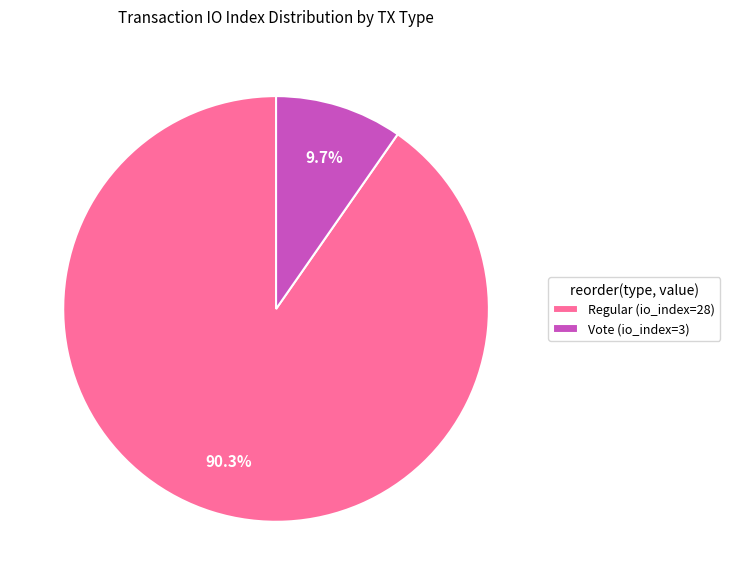

True or false: Vote (io_index=3) accounts for 10% of the total.

True